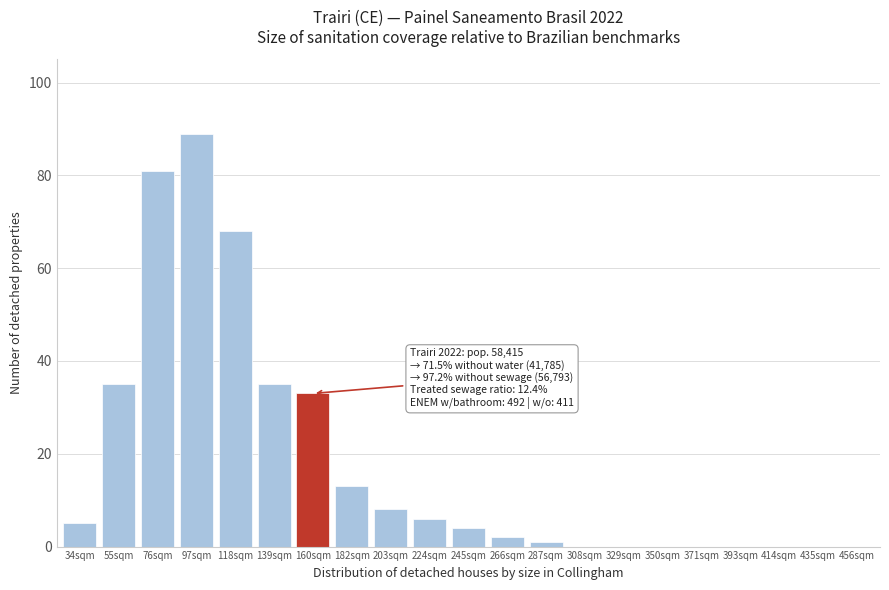

Reading left to right, extract all data points from this chart.

34sqm=5	55sqm=35	76sqm=81	97sqm=89	118sqm=68	139sqm=35	160sqm=33	182sqm=13	203sqm=8	224sqm=6	245sqm=4	266sqm=2	287sqm=1	308sqm=0	329sqm=0	350sqm=0	371sqm=0	393sqm=0	414sqm=0	435sqm=0	456sqm=0